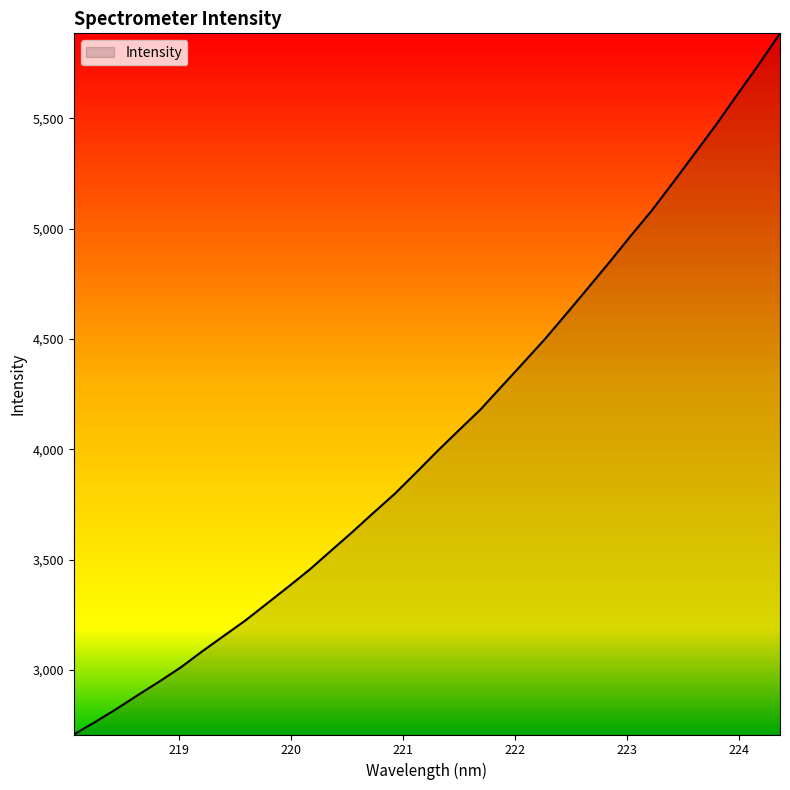

What is the difference between the maximum and second lowest values?

3121.3